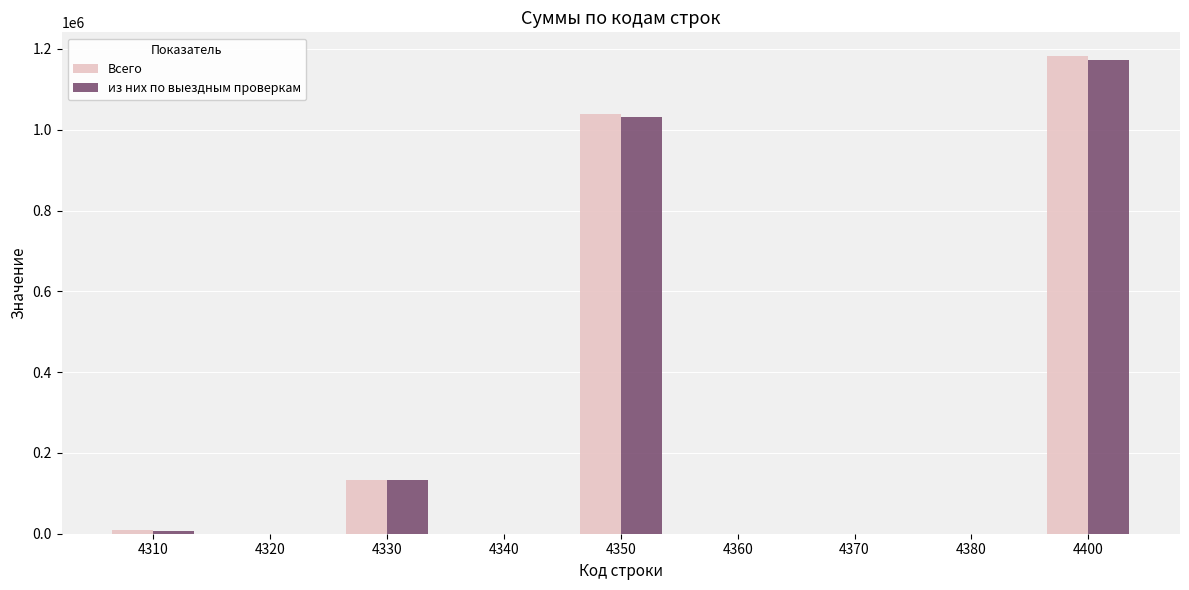

At which category is the sum across all series the highest?

4400